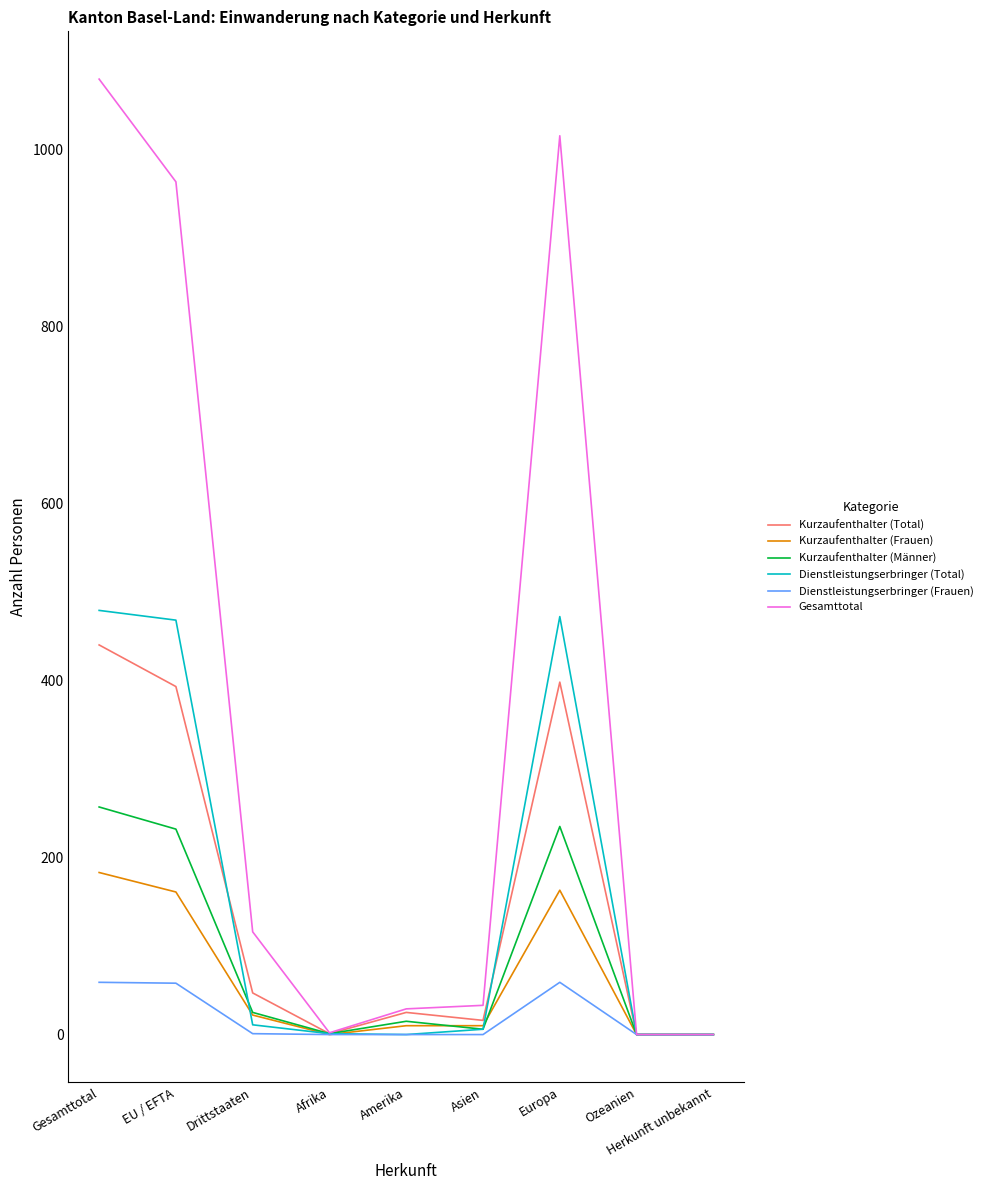

How many lines are shown in the chart?

6